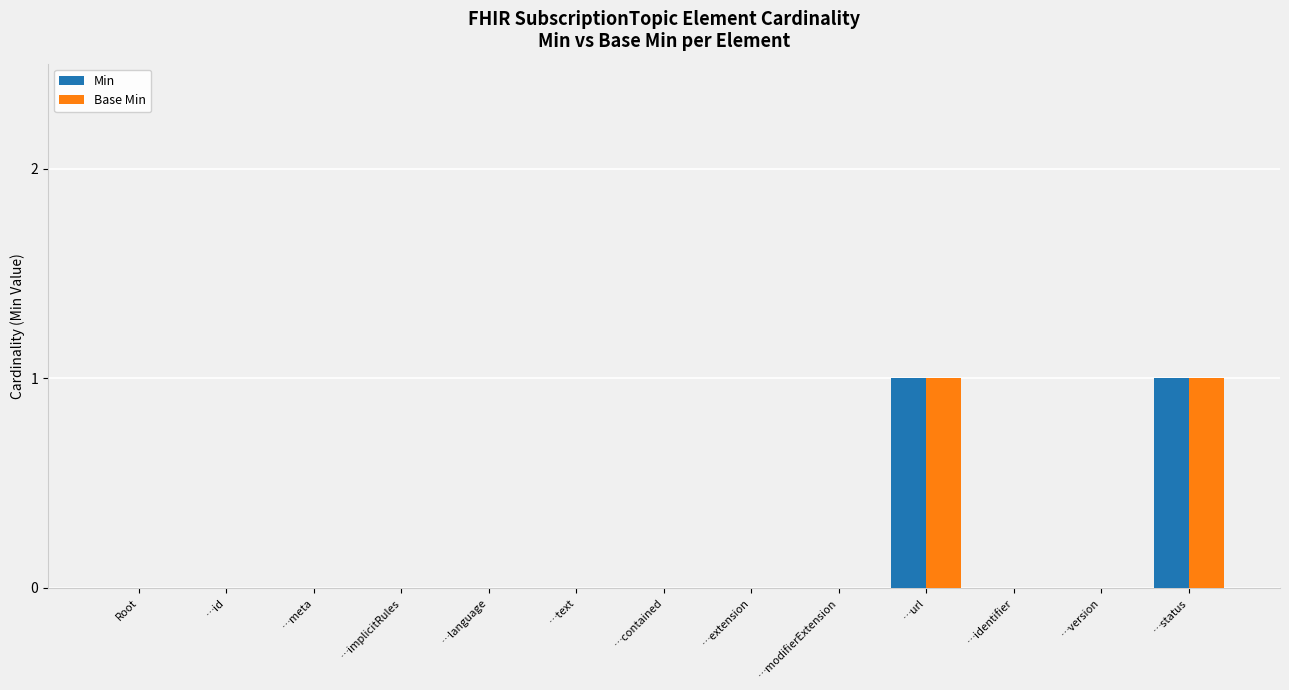

How many series are shown in this chart?

2